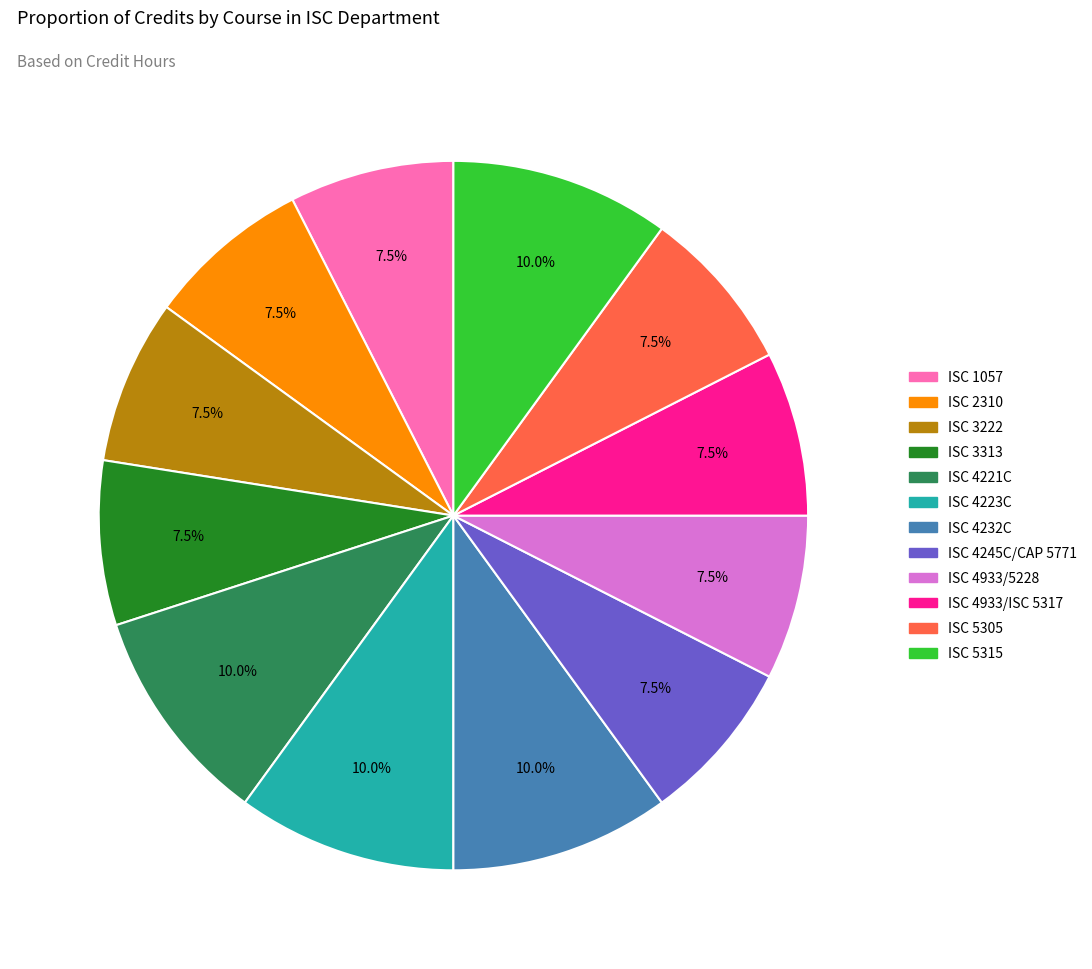

Does ISC 4933/5228 represent more than half of the total?

No